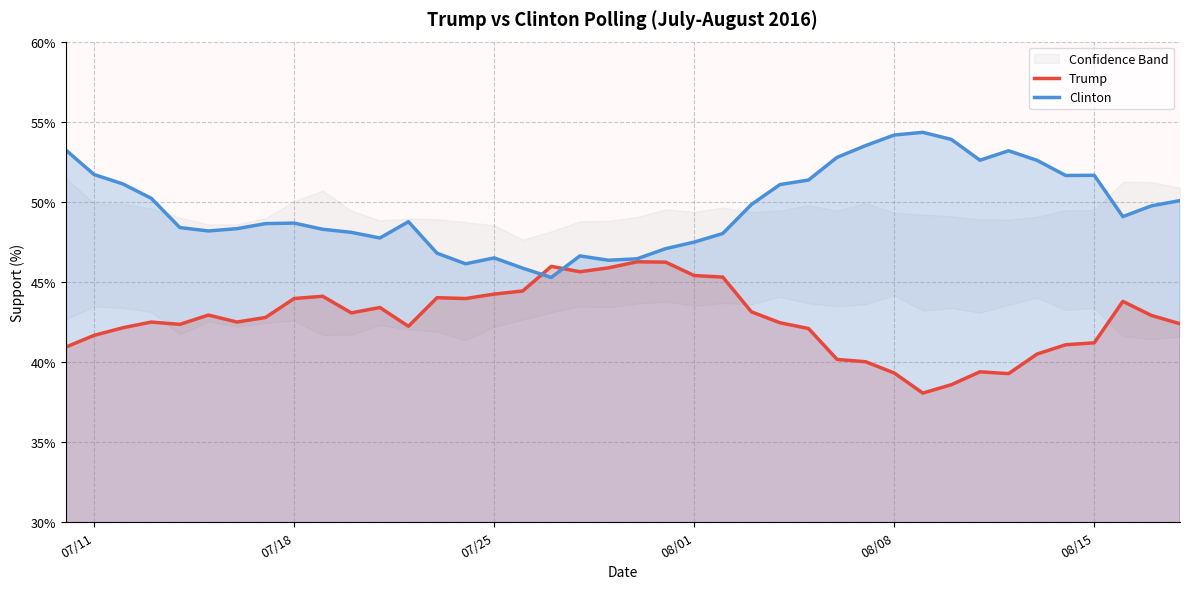

What is the highest value of the Clinton series?

54.3